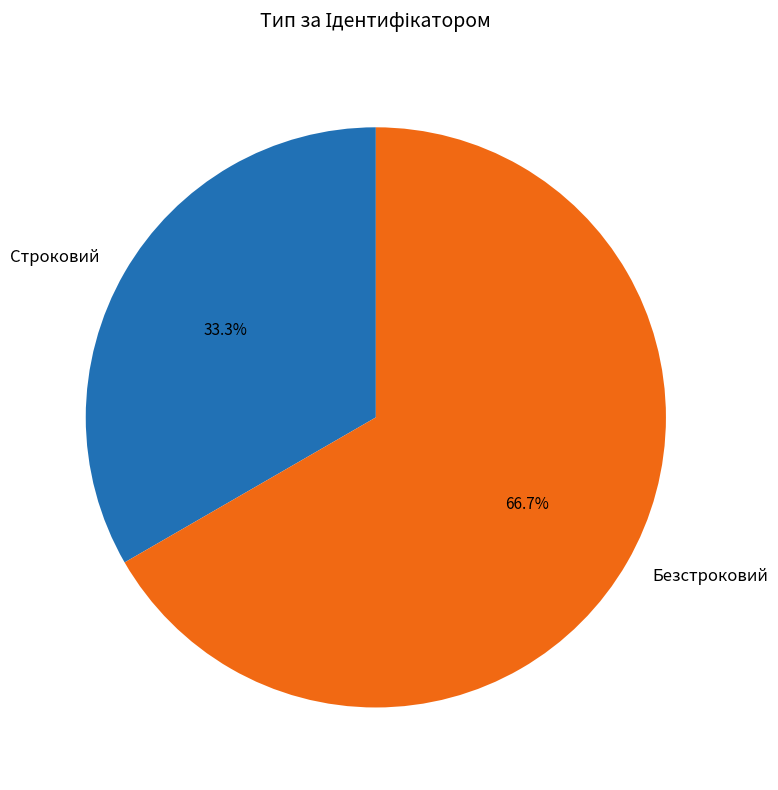

Is it true that Безстроковий is 78% of the pie?

False